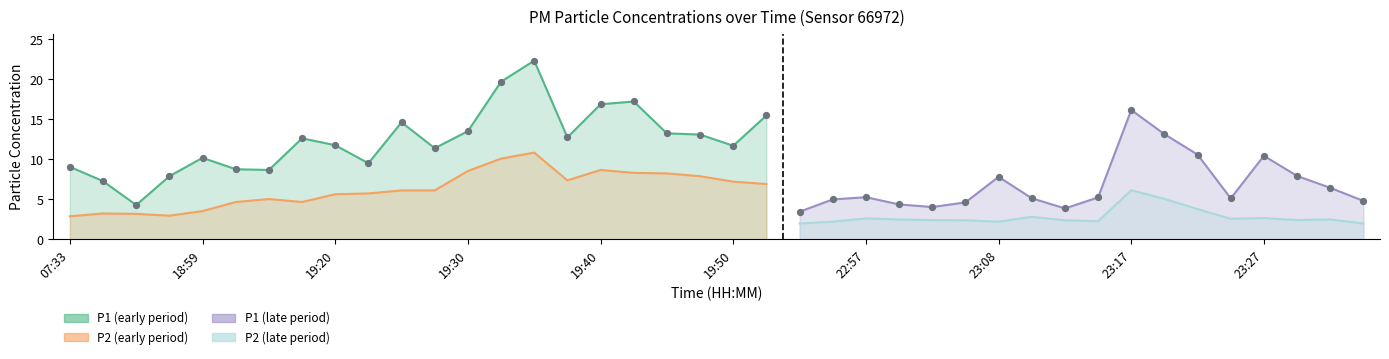

At which category is the sum across all series the highest?

14